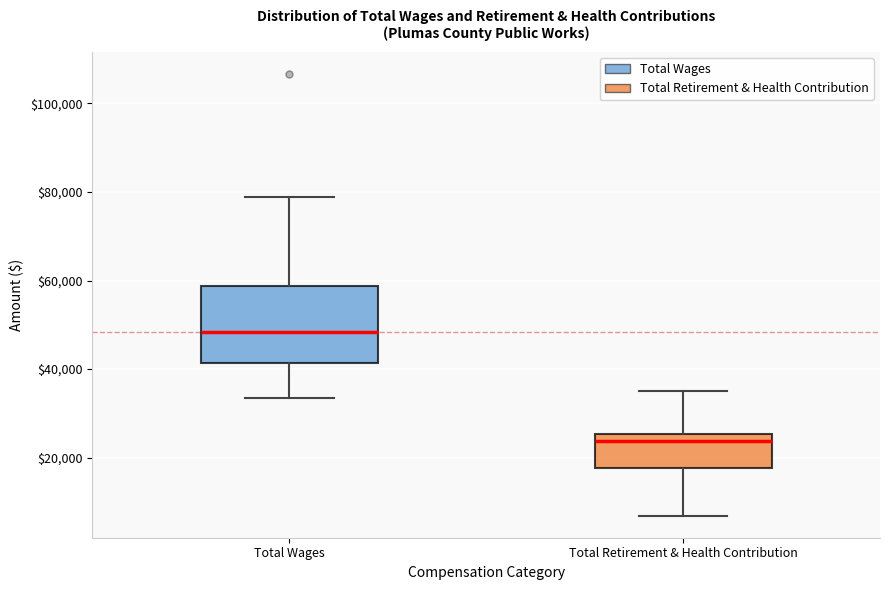

Which box is the tallest, from its lower edge to its upper edge?

Total Wages